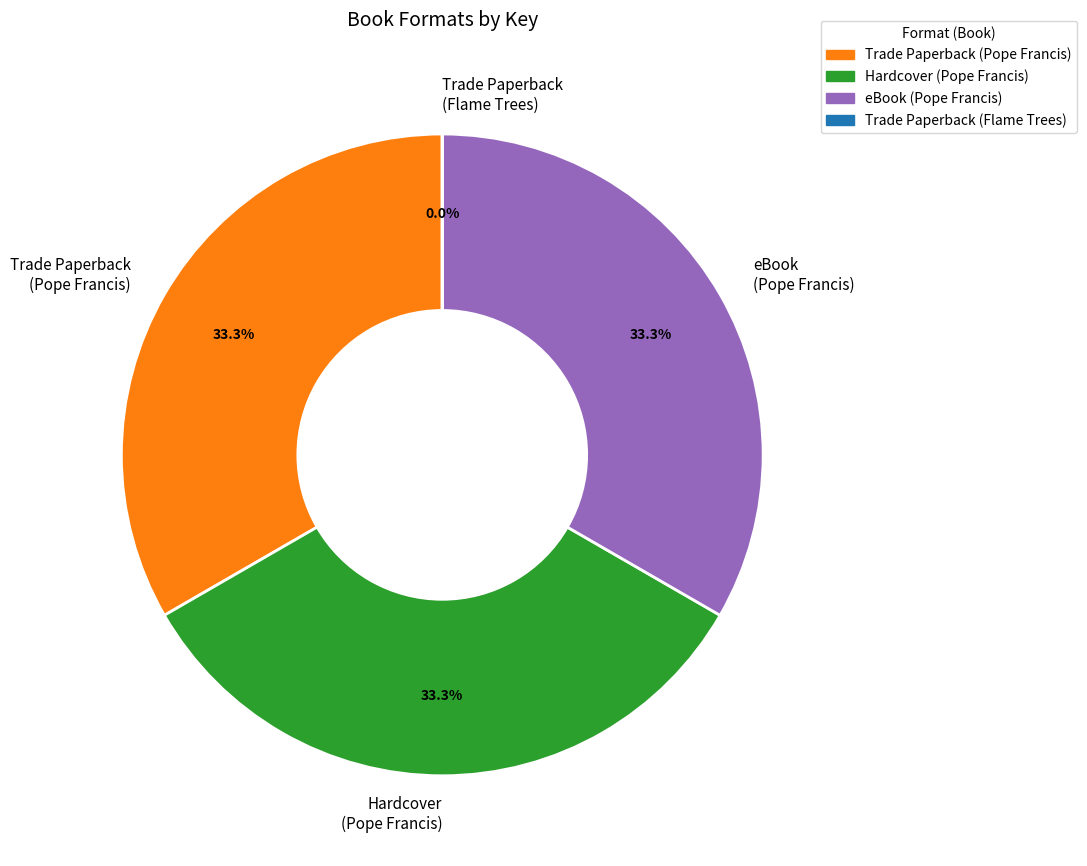

What is the total percentage of Hardcover (Pope Francis) and eBook (Pope Francis)?

66.7%